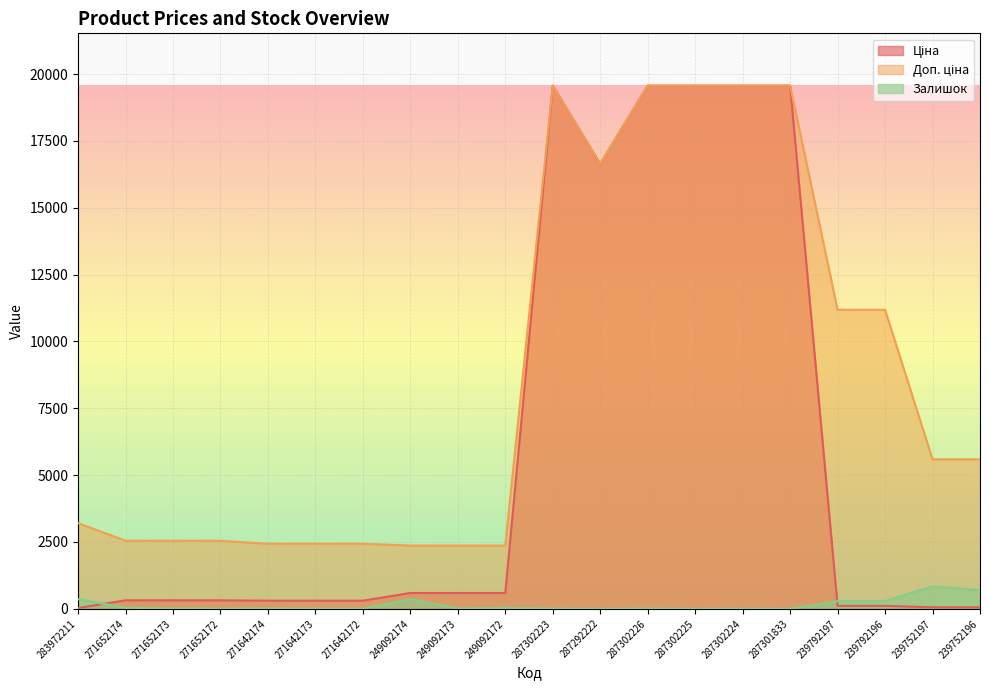

Which has a higher value, 239792196 or 283972211?

239792196